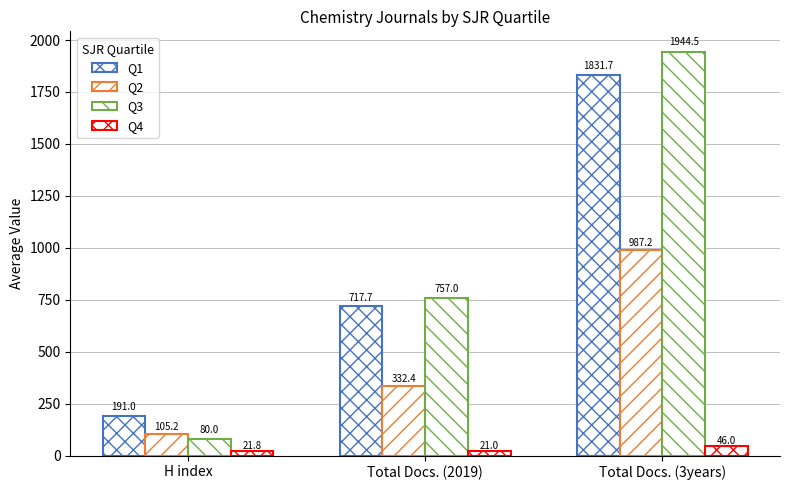

What is the label of the 3rd bar from the left?

Total Docs. (3years)